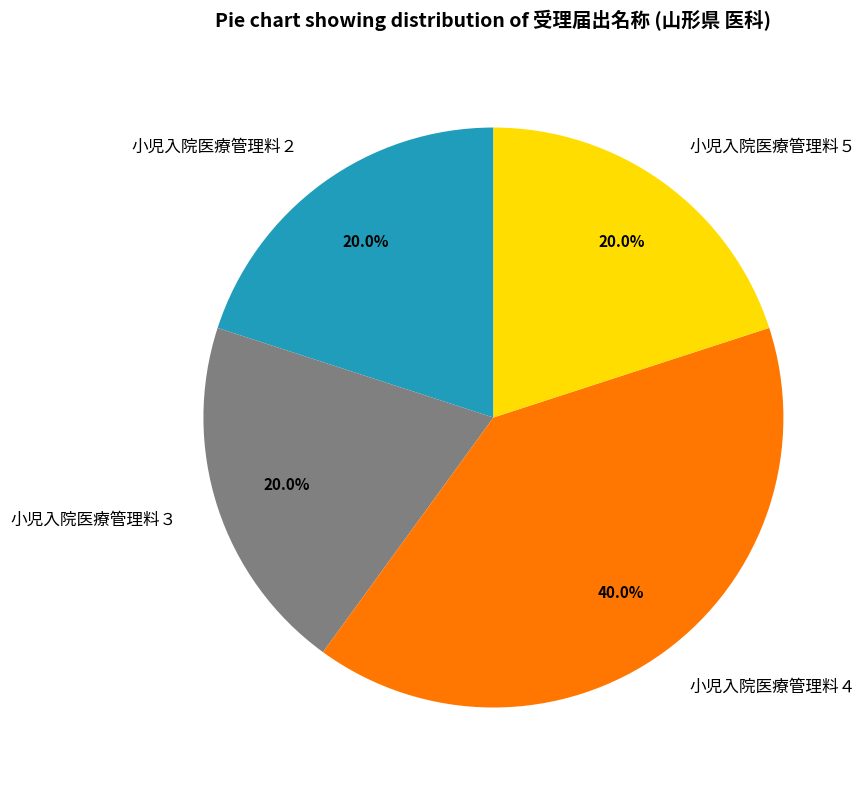

Does 小児入院医療管理料５ represent more than half of the total?

No